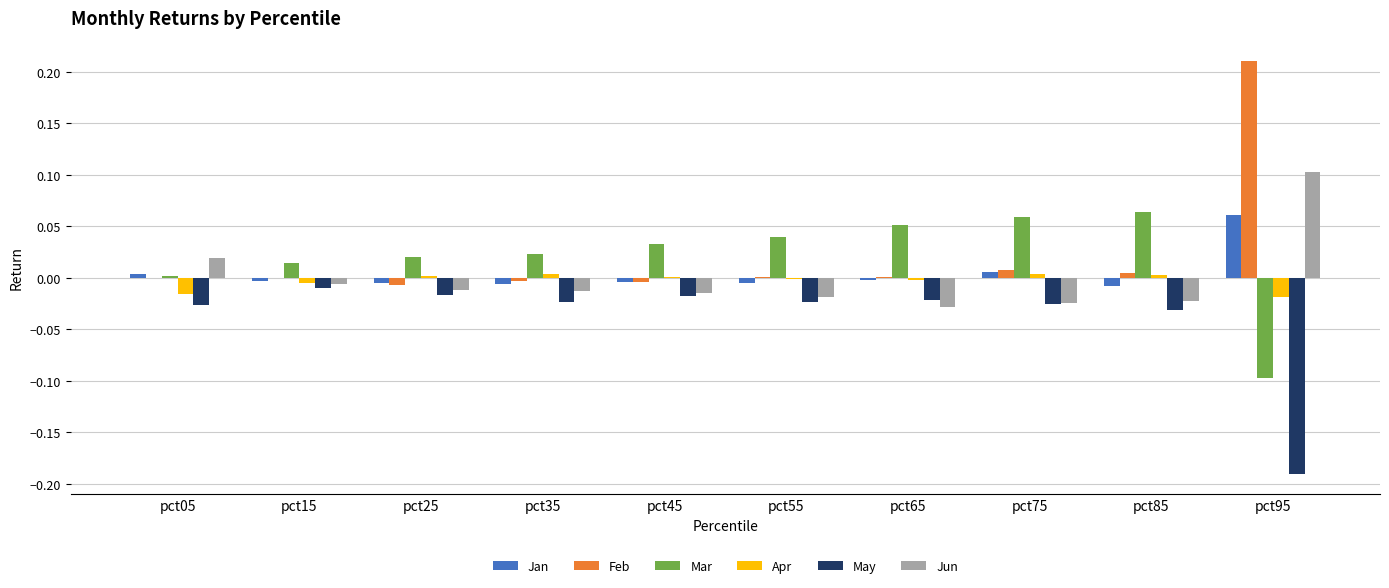

Which series has the largest range (max minus min)?

Feb